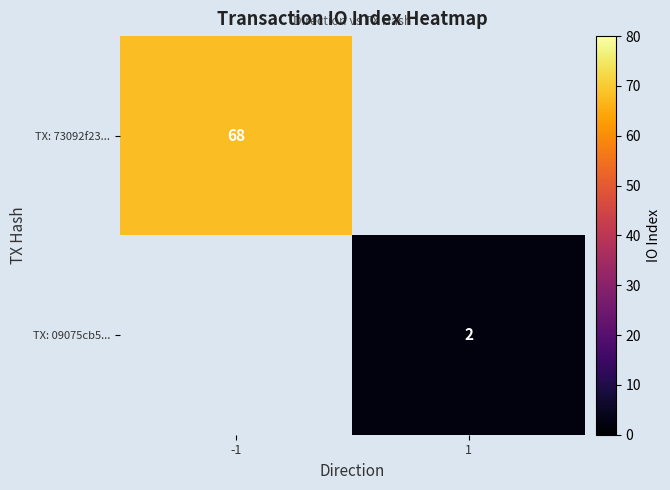

The TX: 73092f23... series shows 101 at -1. True or false?

False